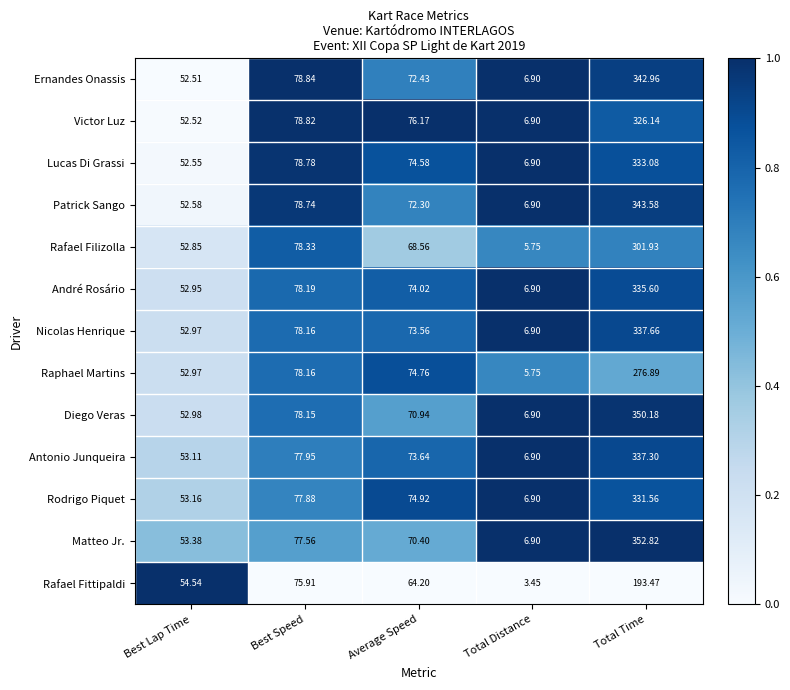

Which series has the largest total across all categories?

Matteo Jr.